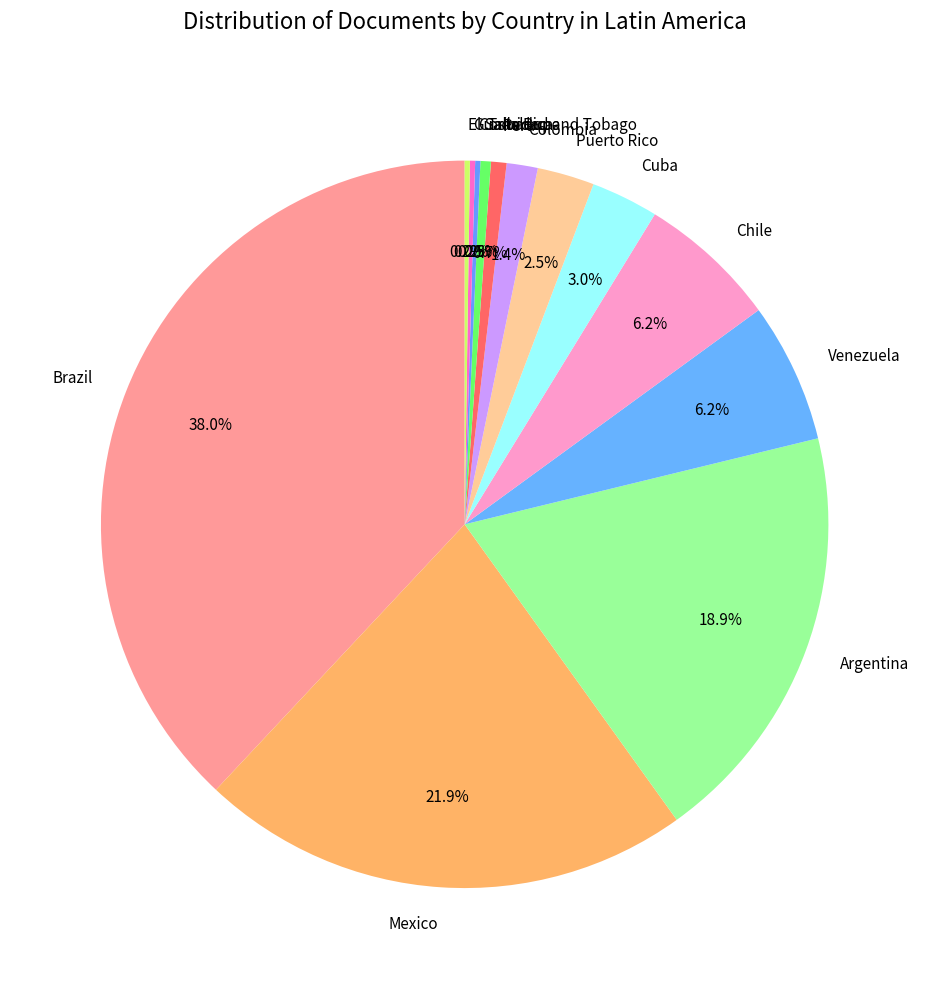

Is there a majority slice in this chart?

No